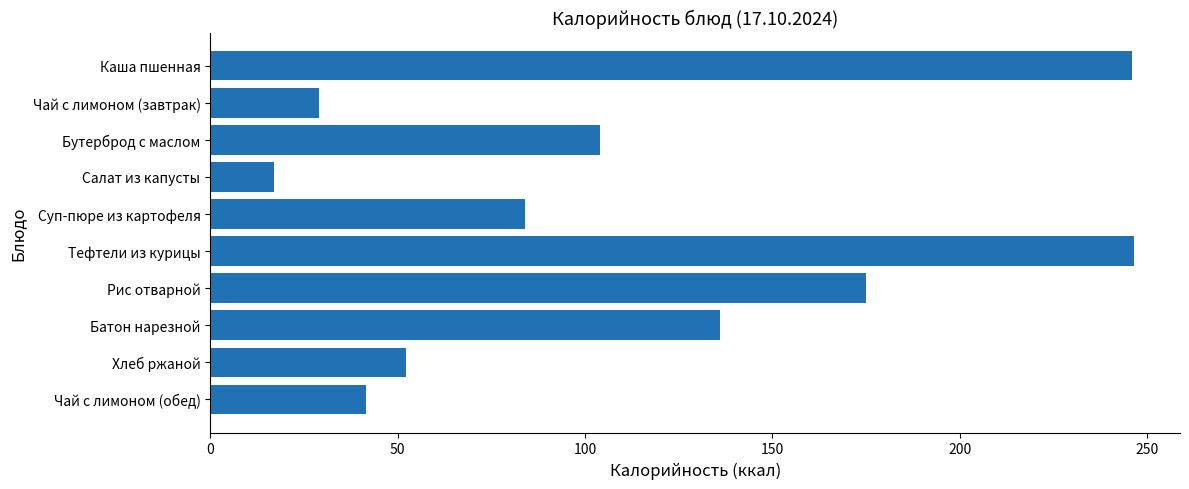

What is the label of the 5th bar from the top?

Суп-пюре из картофеля